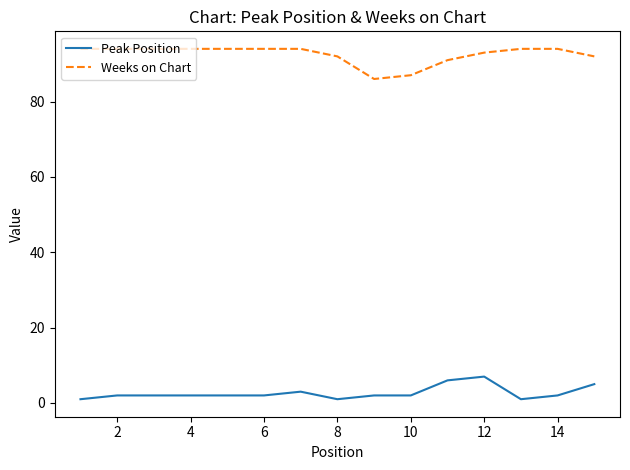

At how many categories does at least one series exceed 26?

15